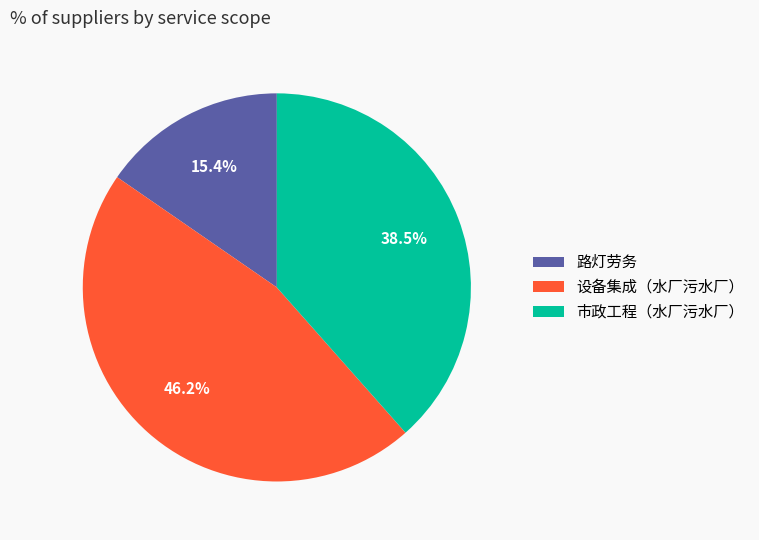

The 设备集成（水厂污水厂） slice represents 34% of the pie. True or false?

False